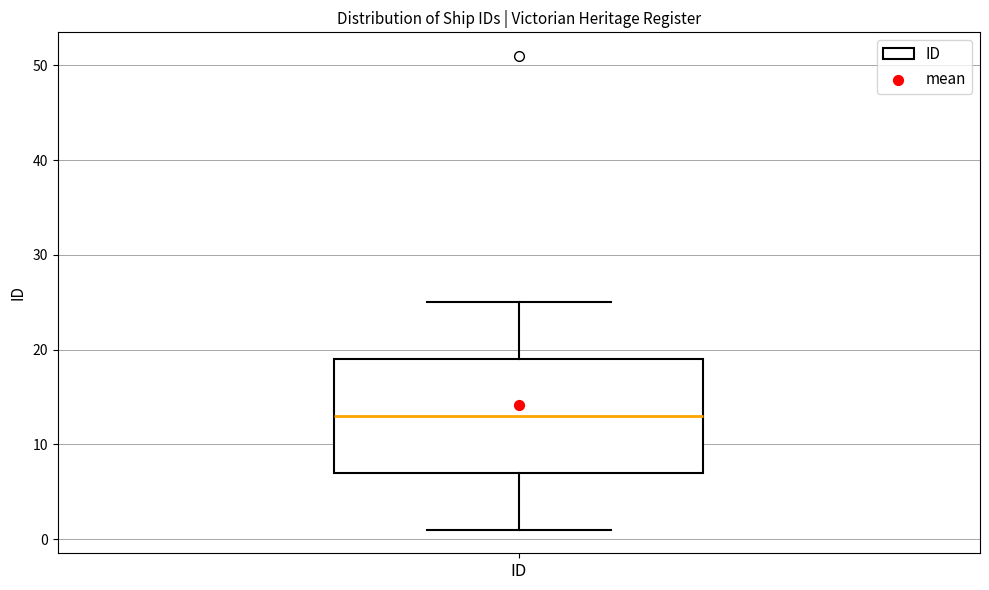

Transcribe this box plot: give where the median line is, the range the box spans, and where the two whiskers end, as read against the y-axis. The values are not printed on the chart, so give them approximately, as read against the axis.

median 13, box 7 to 19, whiskers 1 to 25